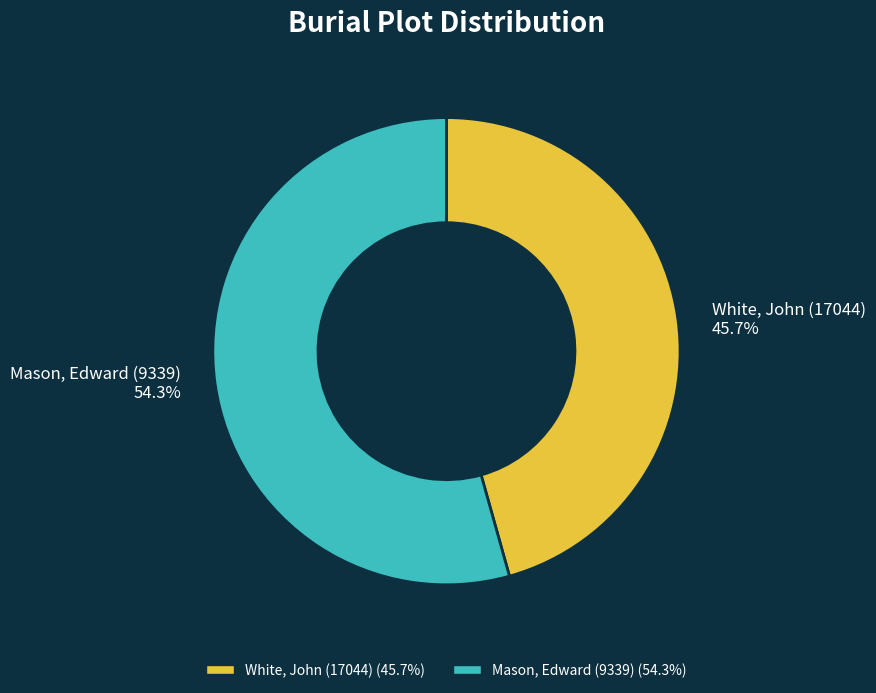

What is the largest slice in the pie chart?

Mason, Edward (9339)